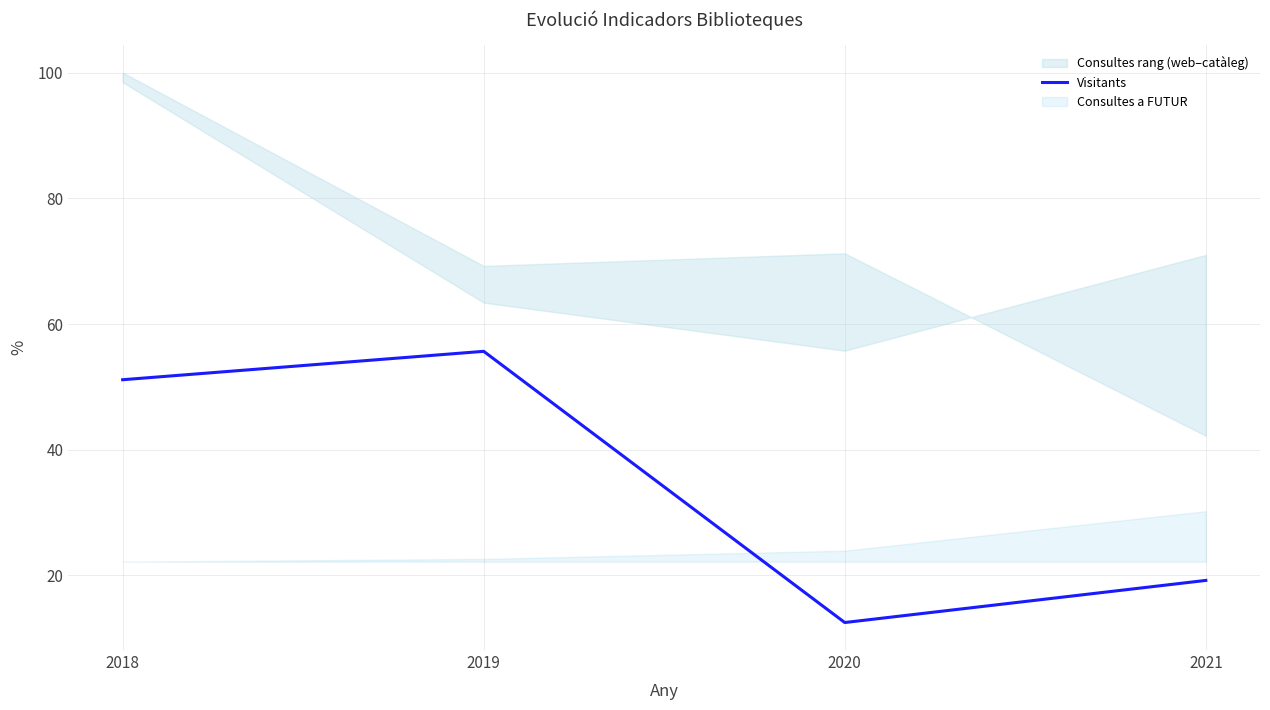

What is the ratio of the value at 2019 to the value at 2020?

4.5